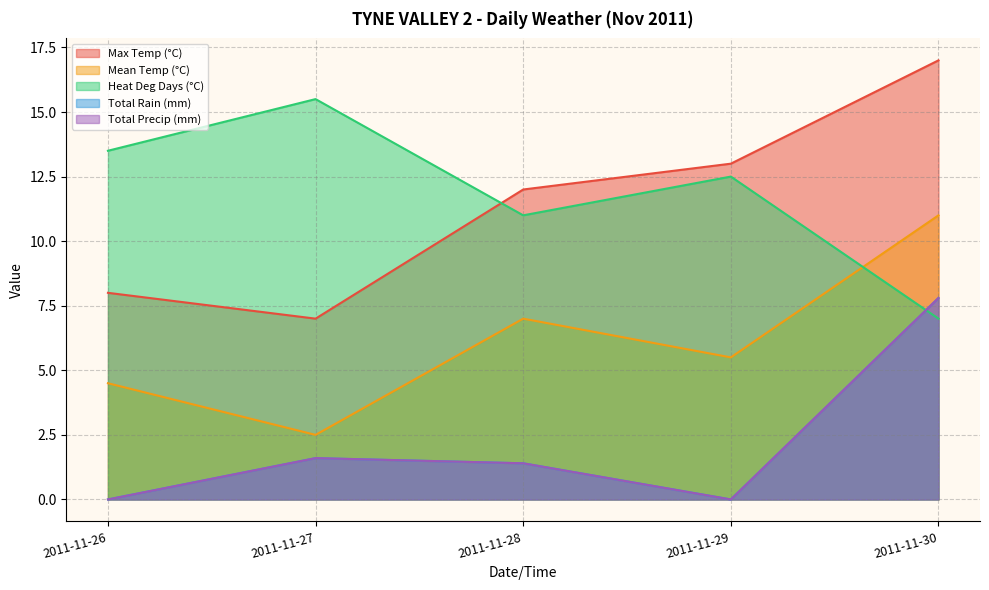

Rank the series at 2011-11-30 from lowest to highest value.

Heat Deg Days (°C), Total Rain (mm), Total Precip (mm), Mean Temp (°C), Max Temp (°C)